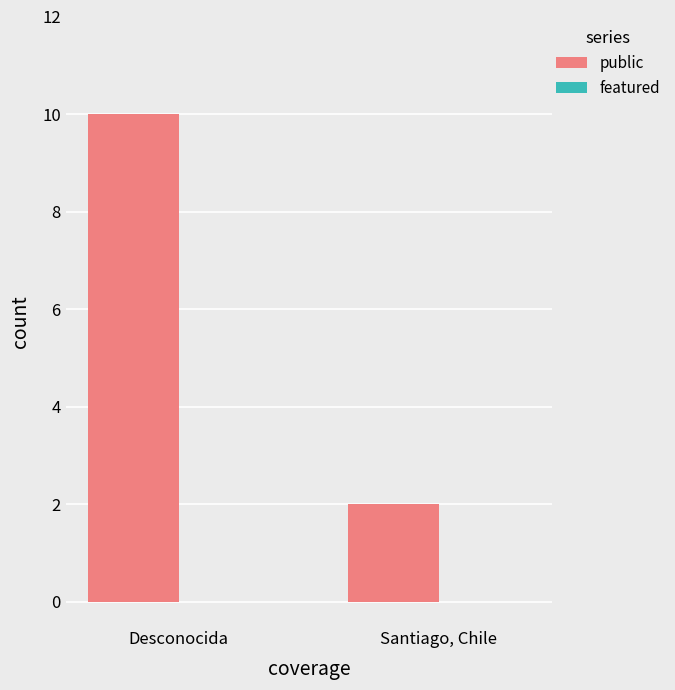

List the labels in order of value, largest first.

Desconocida, Santiago, Chile